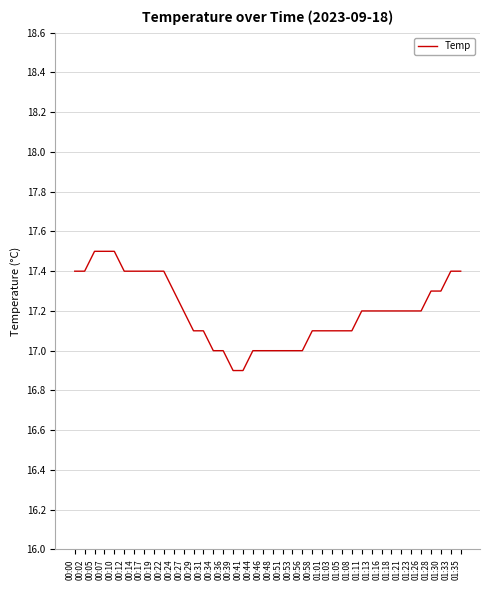

What position from the right is 01:26?

5